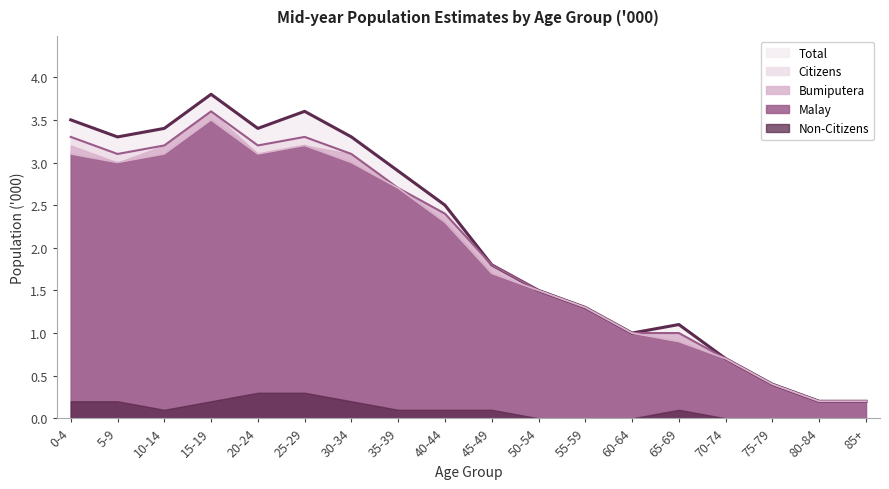

Count the number of data series in this chart.

5